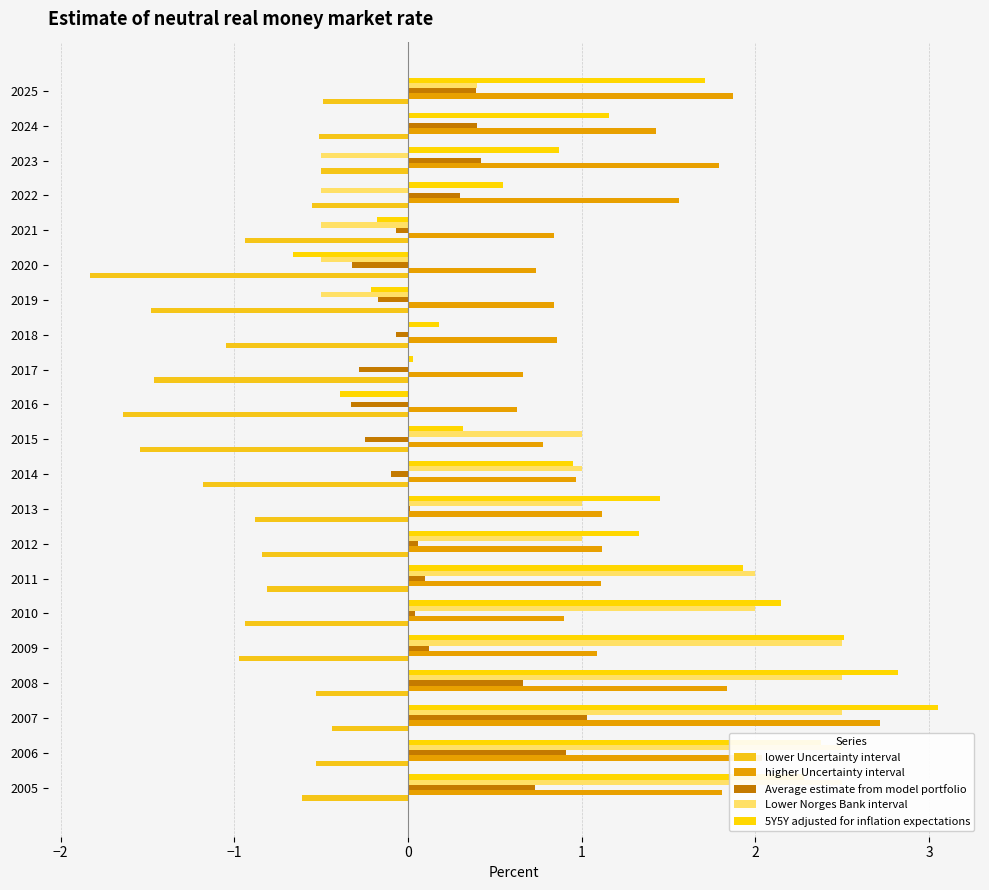

Which series has the largest range (max minus min)?

5Y5Y adjusted for inflation expectations